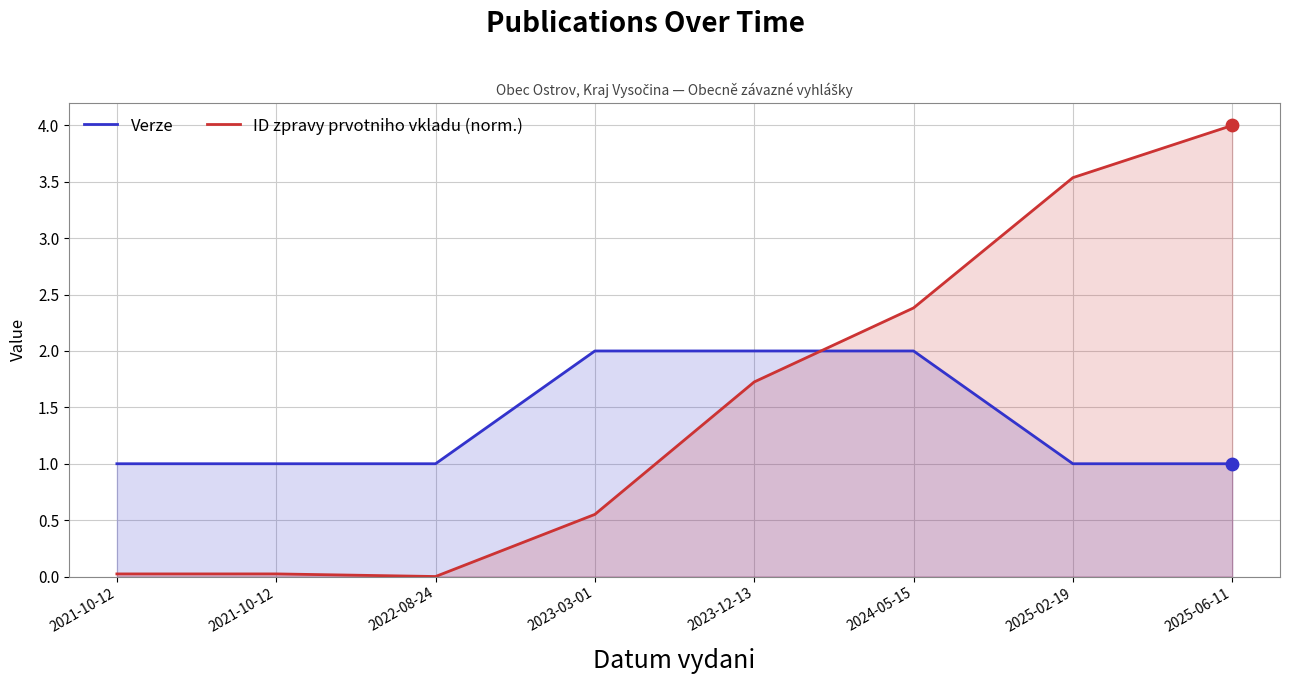

Which series reaches the minimum Y coordinate?

ID zpravy prvotniho vkladu (norm.)